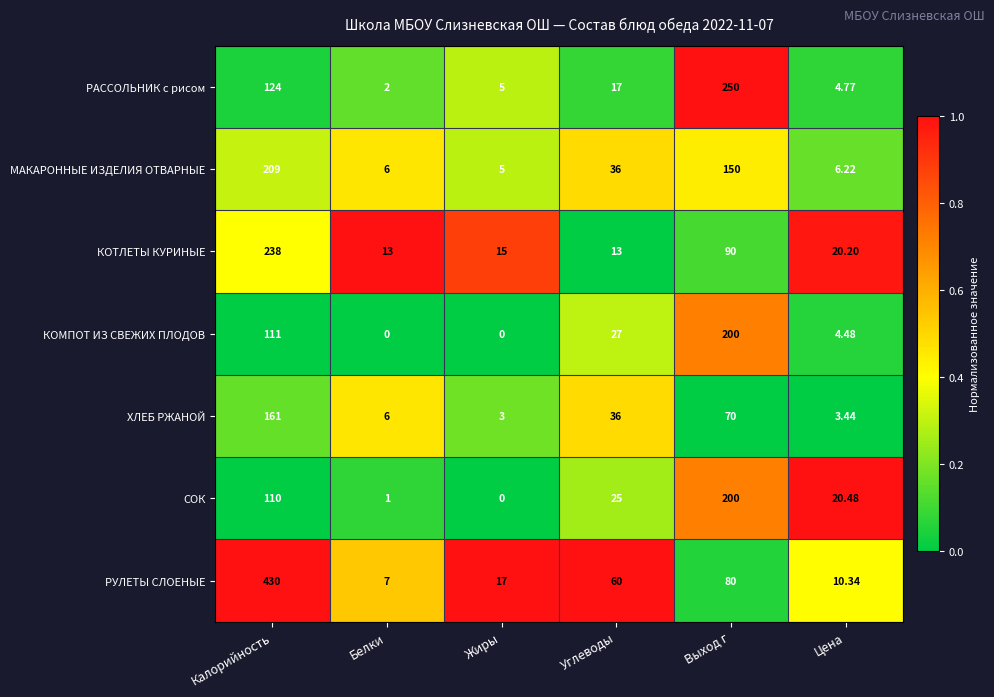

At which label does ХЛЕБ РЖАНОЙ reach its peak?

Калорийность